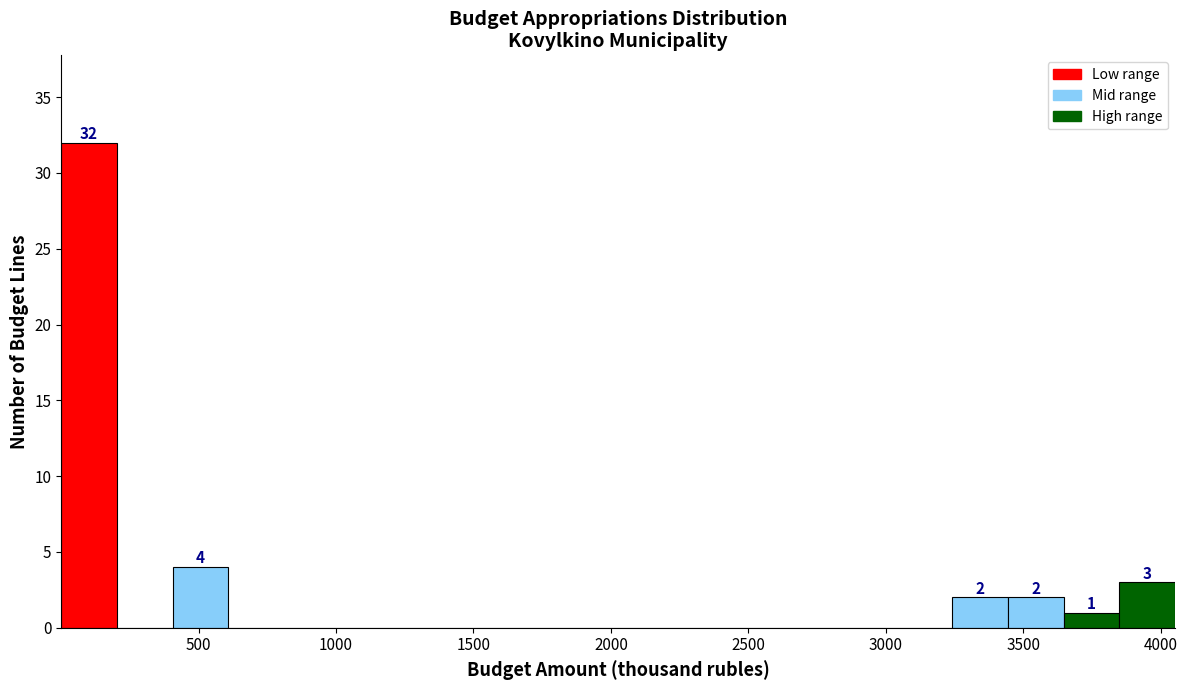

Which range on the x-axis has the tallest bar?

0 to 200